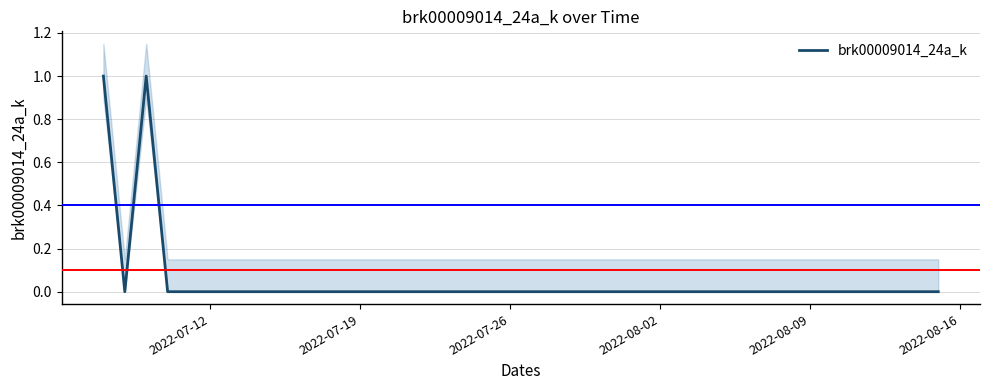

At which category does the chart reach its minimum across all series?

2022-07-19